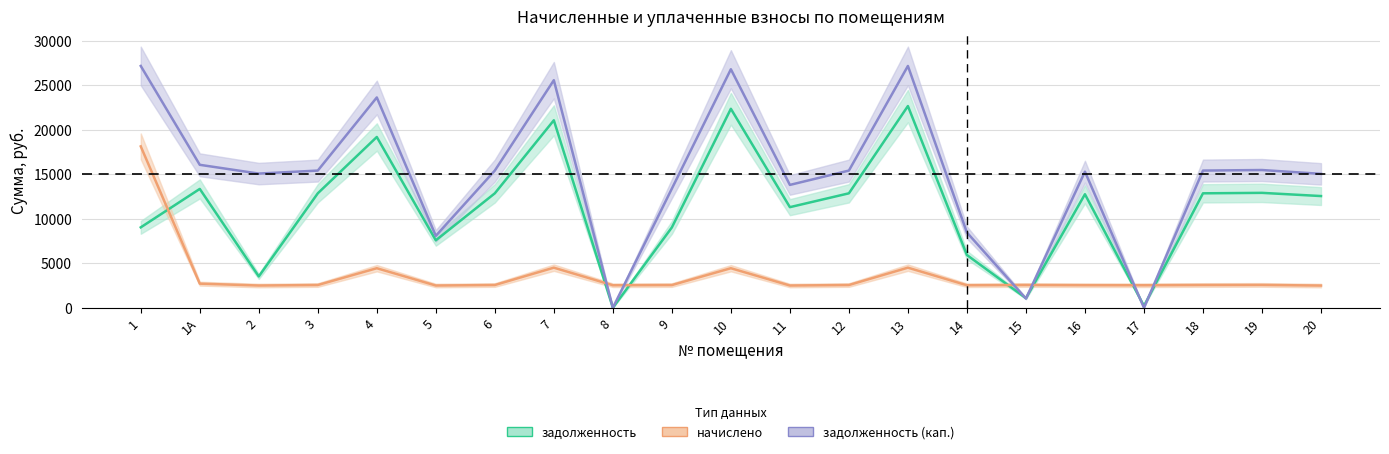

True or false: начислено and задолженность (кап.) cross at least once.

True